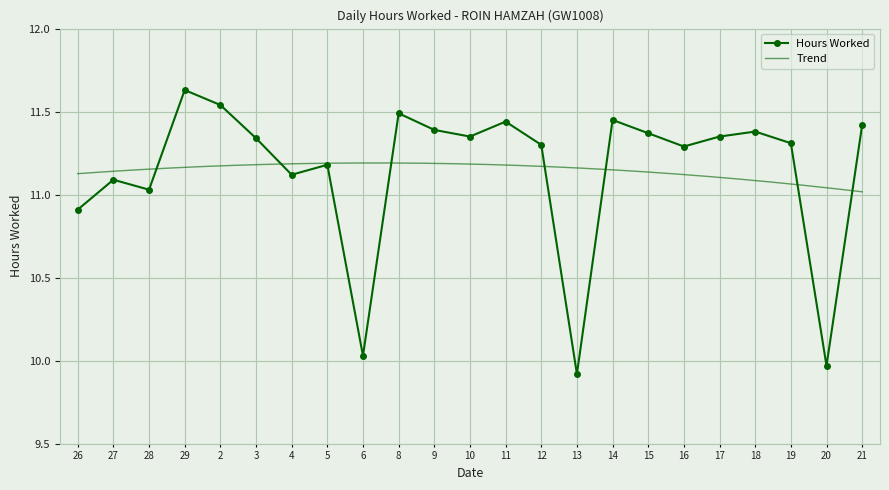

What is the difference between the second highest and minimum values?

1.6